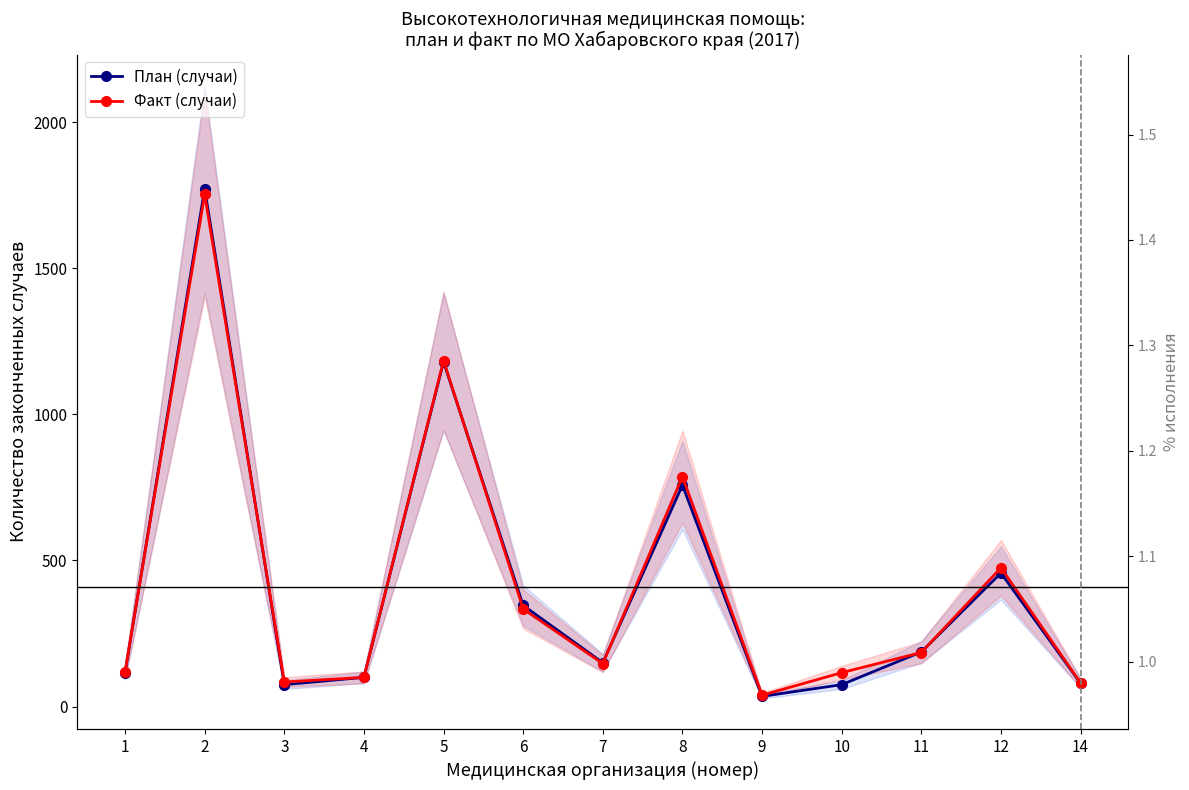

Which category has the highest value in the Факт (случаи) series?

2